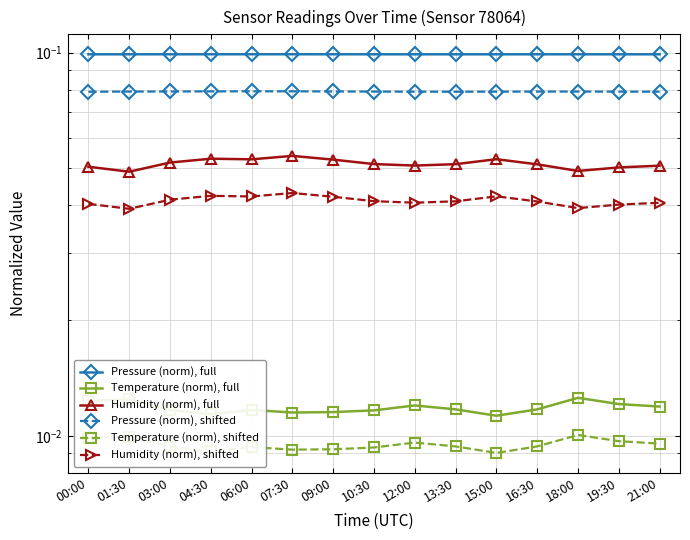

At which label does Temperature (norm), shifted reach its peak?

18:00